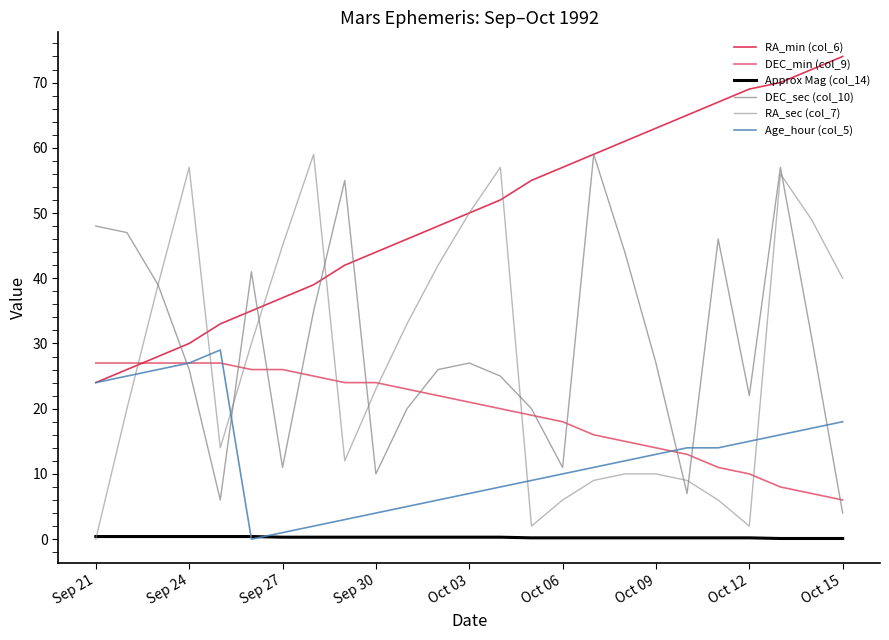

What is the average value of the RA_sec (col_7) series?

27.2